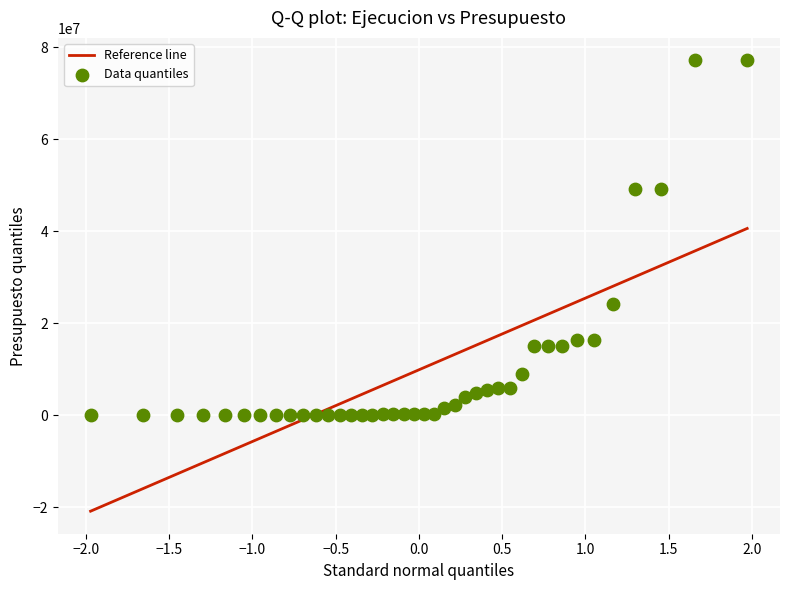

What is the range of Y values (max minus min)?

77170430